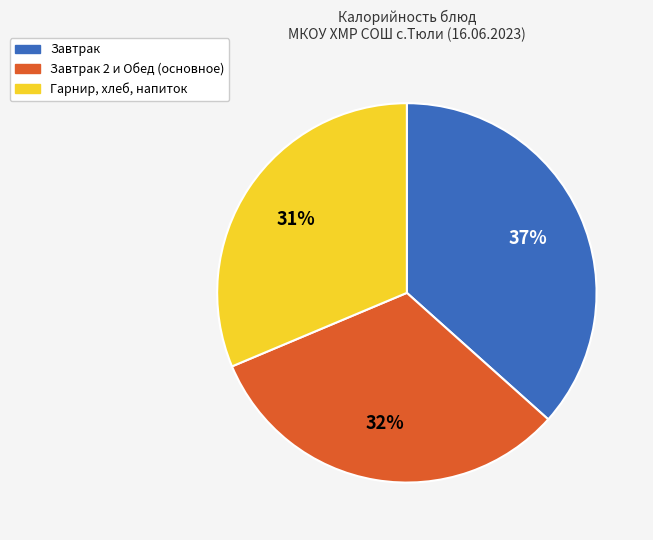

The Завтрак 2 и Обед (основное) slice represents 32% of the pie. True or false?

True